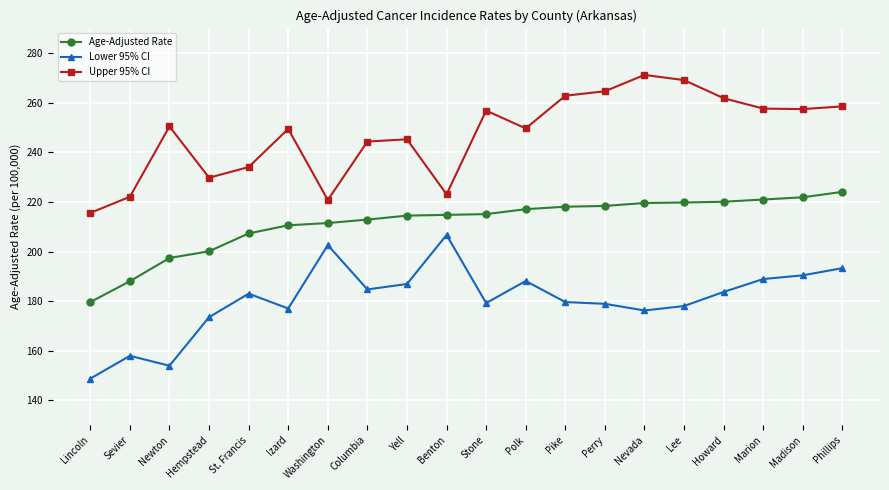

Which category has the highest value in the Lower 95% CI series?

Benton